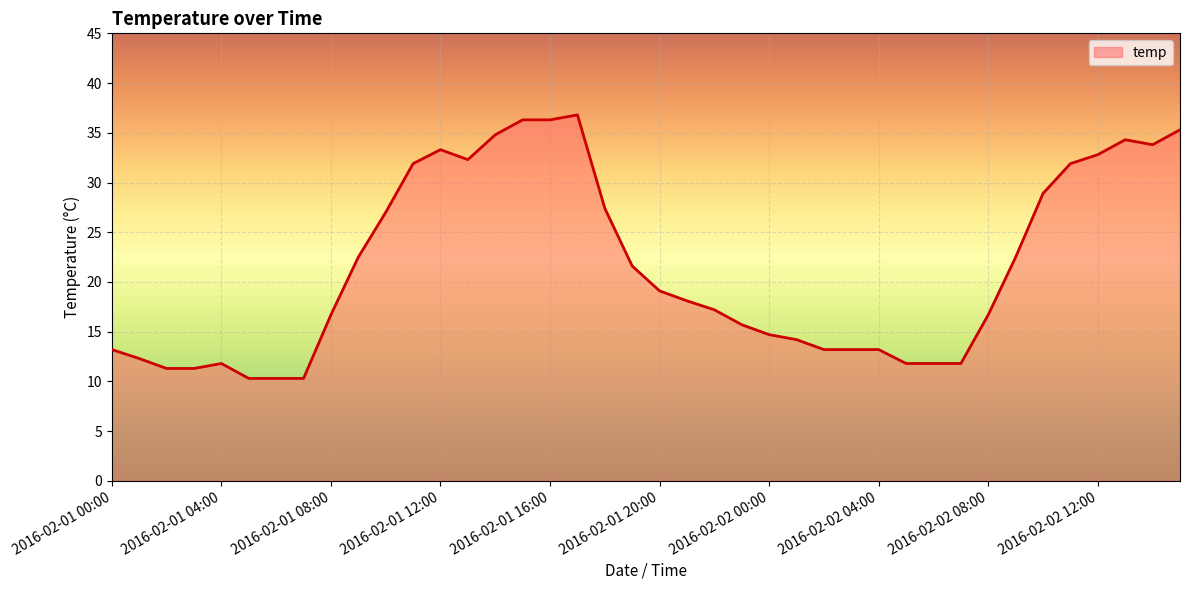

What is the difference between the maximum and minimum values?

26.5